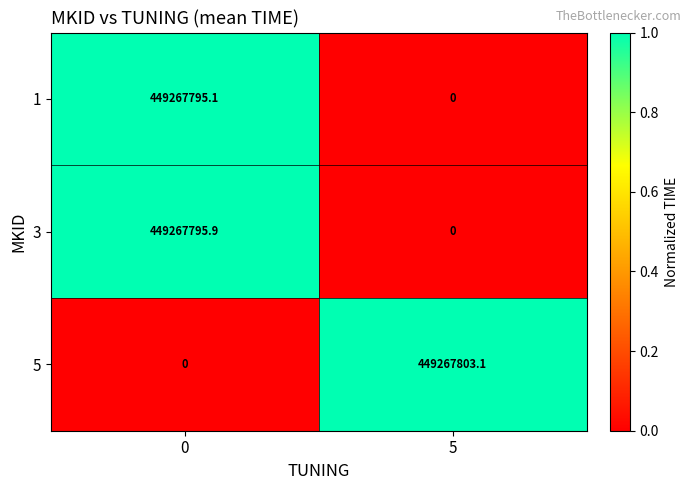

At how many categories does at least one series exceed 0?

2